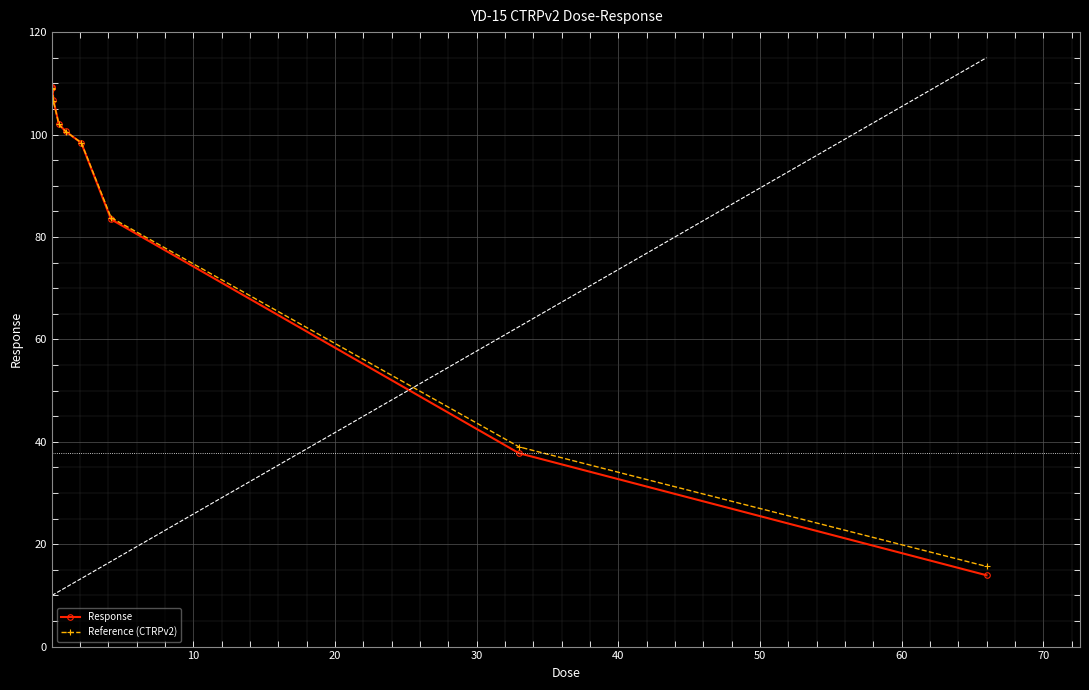

True or false: Response has more than 2 interior local peaks.

False